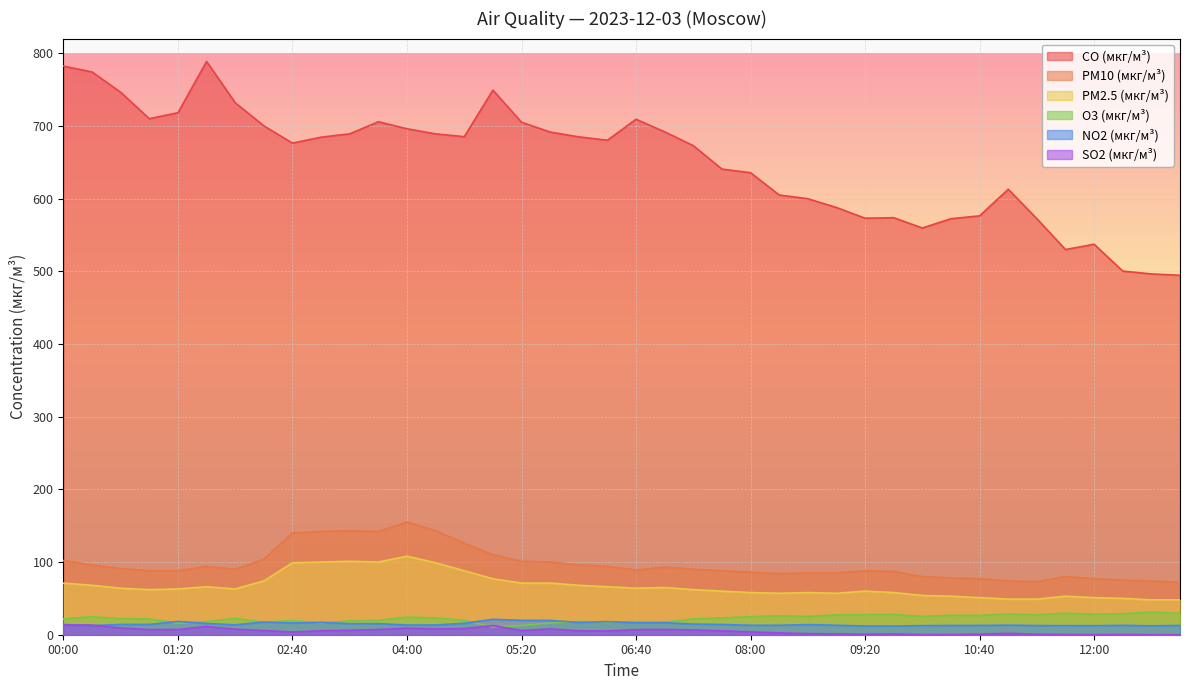

Does the chart display data point markers on the line(s)?

No